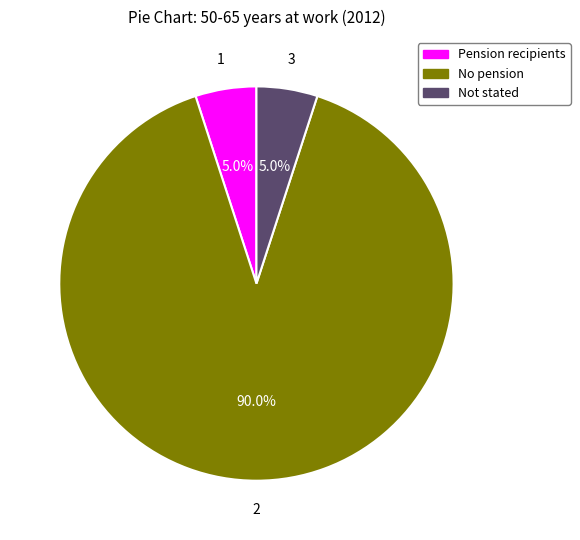

Does any single category account for the majority?

Yes